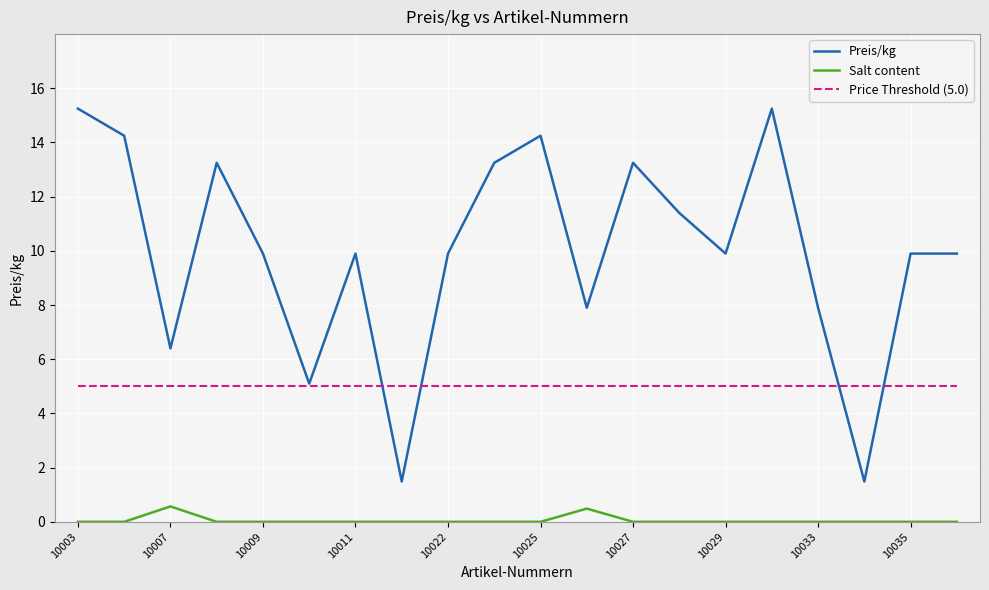

What is the highest value of the Price Threshold (5.0) series?

5.0